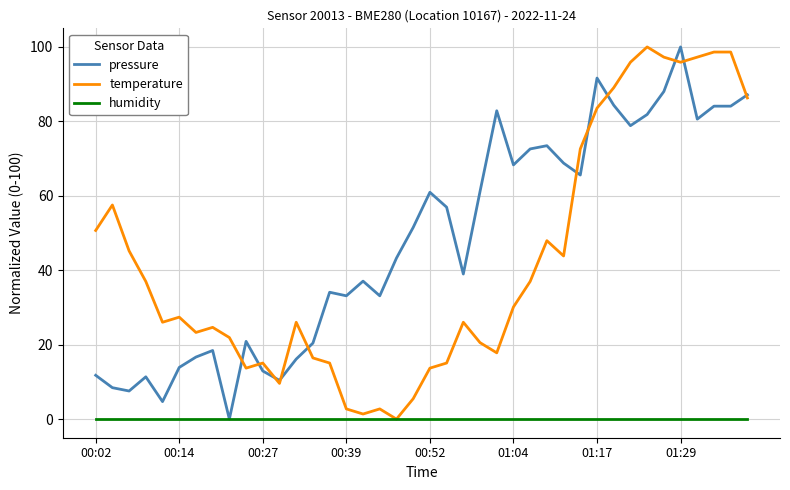

What is the highest value of the temperature series?

100.0